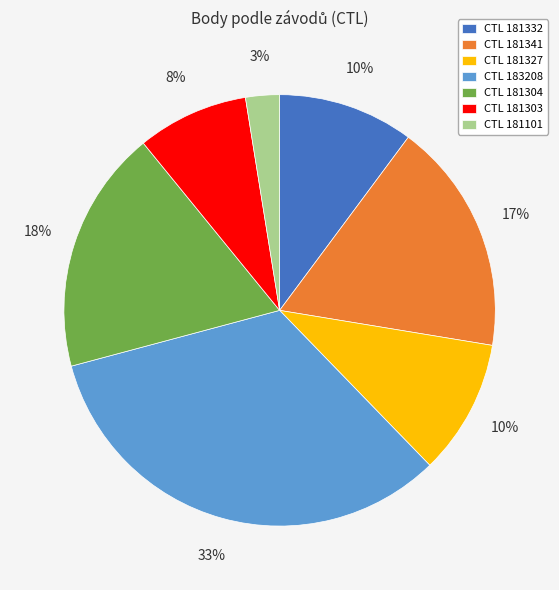

Which category has the smallest portion of the pie?

CTL 181101